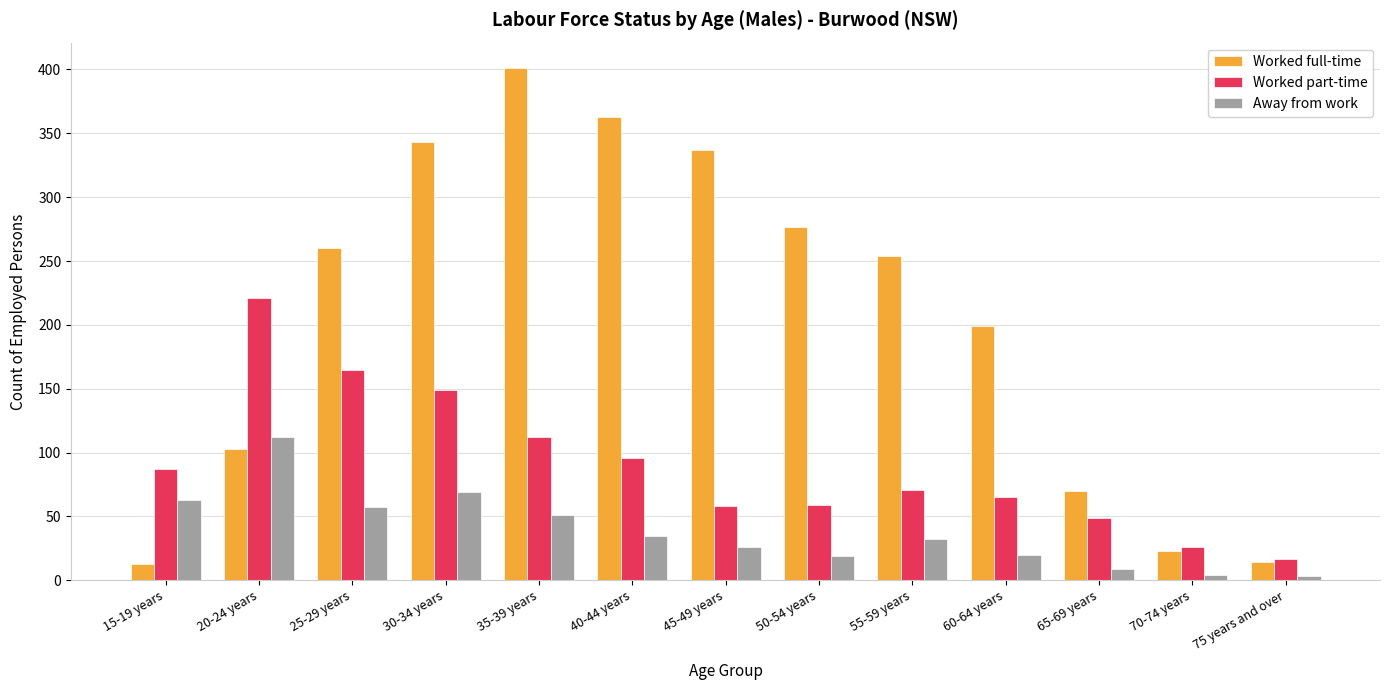

What is the difference between the maximum and minimum values in the Away from work series?

109